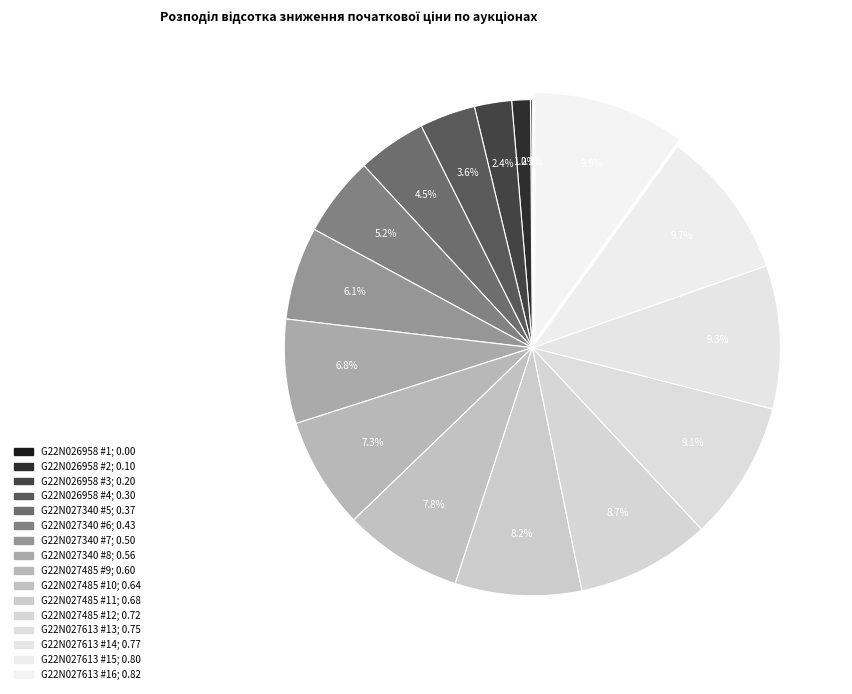

How many segments does this pie chart have?

16